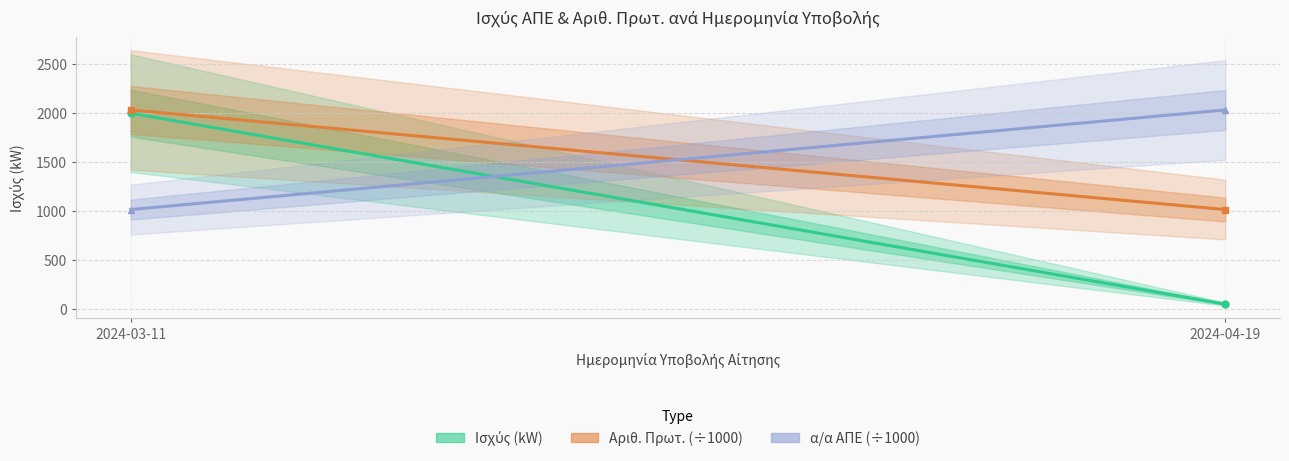

Which series has the largest total across all categories?

Αριθ. Πρωτ. (÷1000)